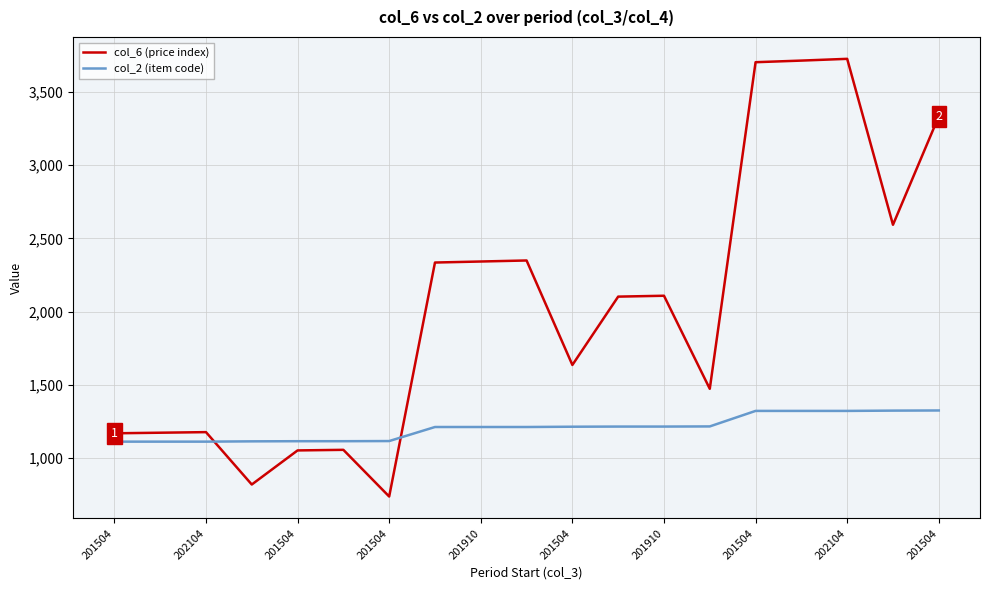

What is the lowest value of the col_2 (item code) series?

1111